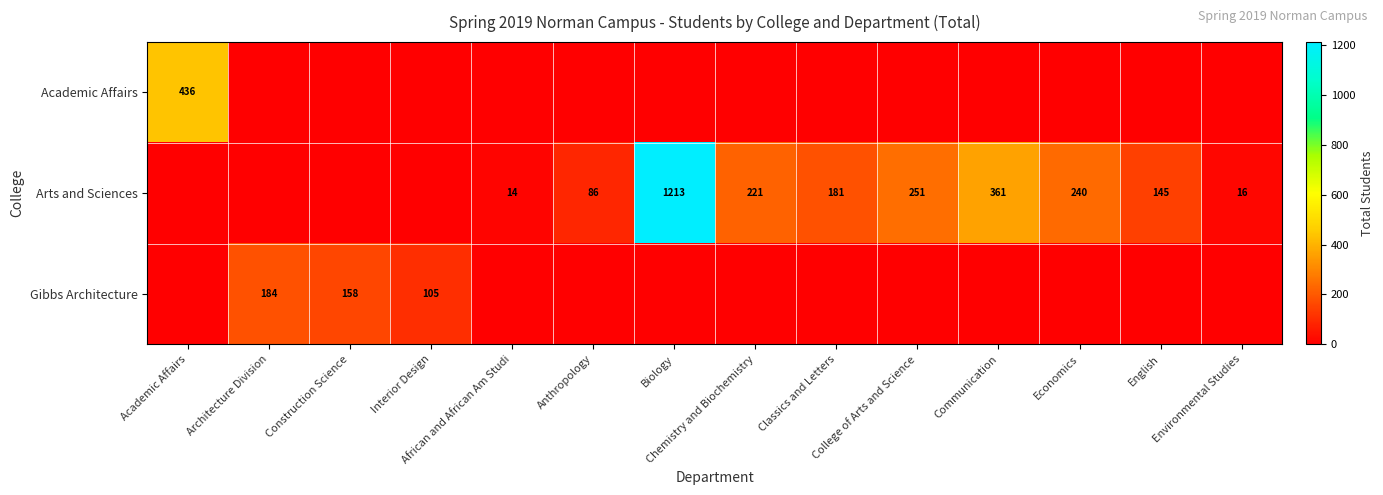

At Construction Science, list the series in order from largest to smallest.

Gibbs Architecture, Academic Affairs, Arts and Sciences